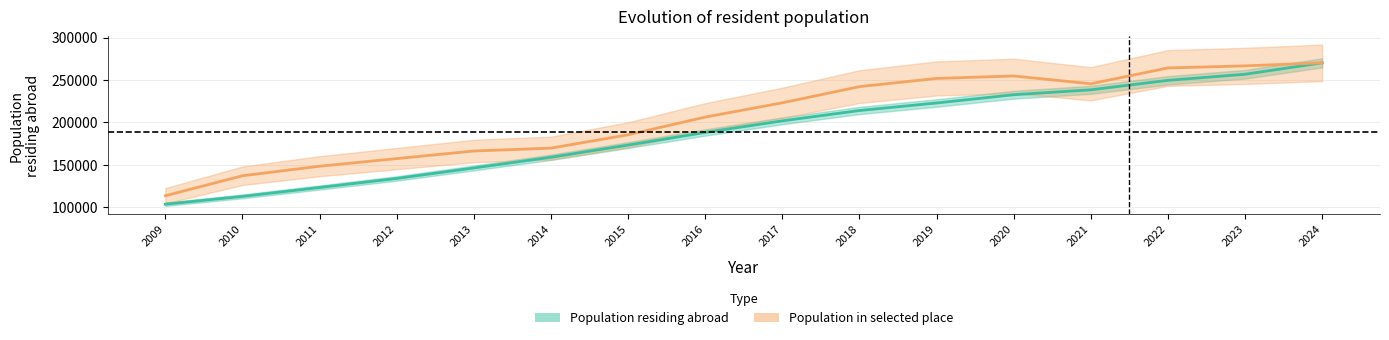

At which label is Population in selected place closest to 191693?

2015